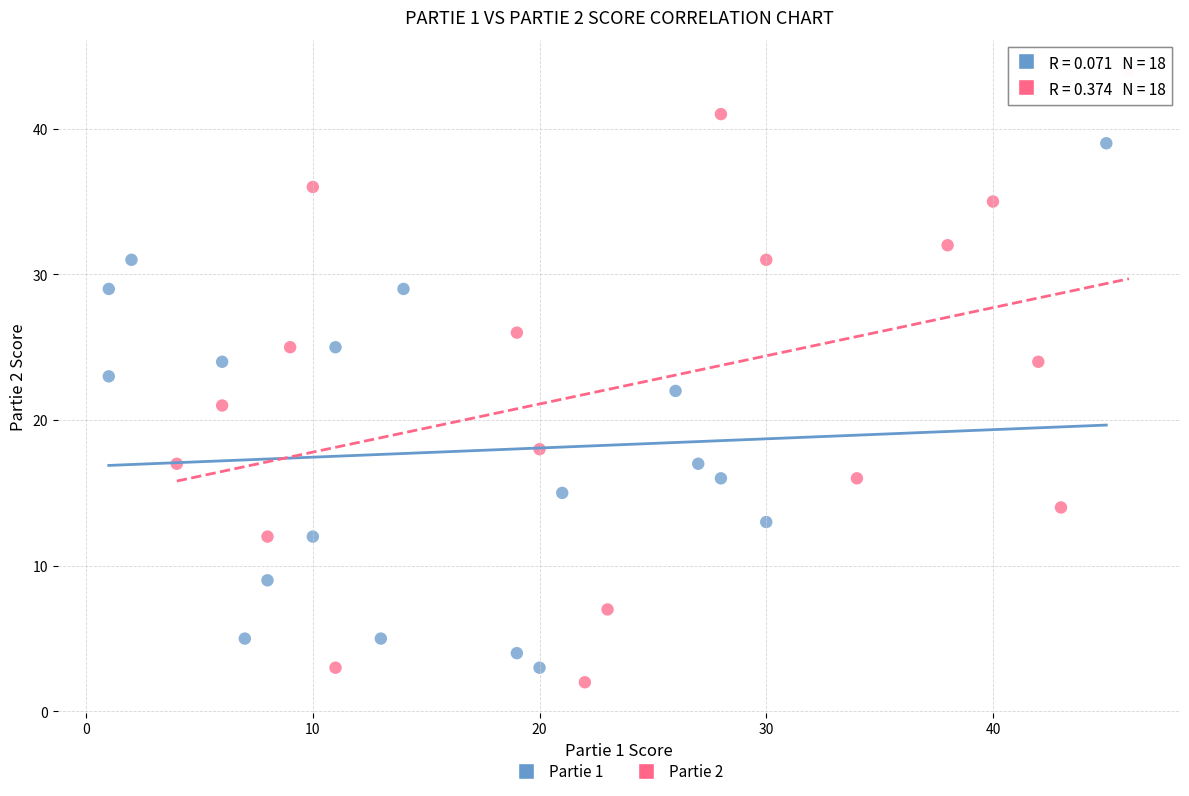

Which series reaches the maximum Y coordinate?

Partie 2